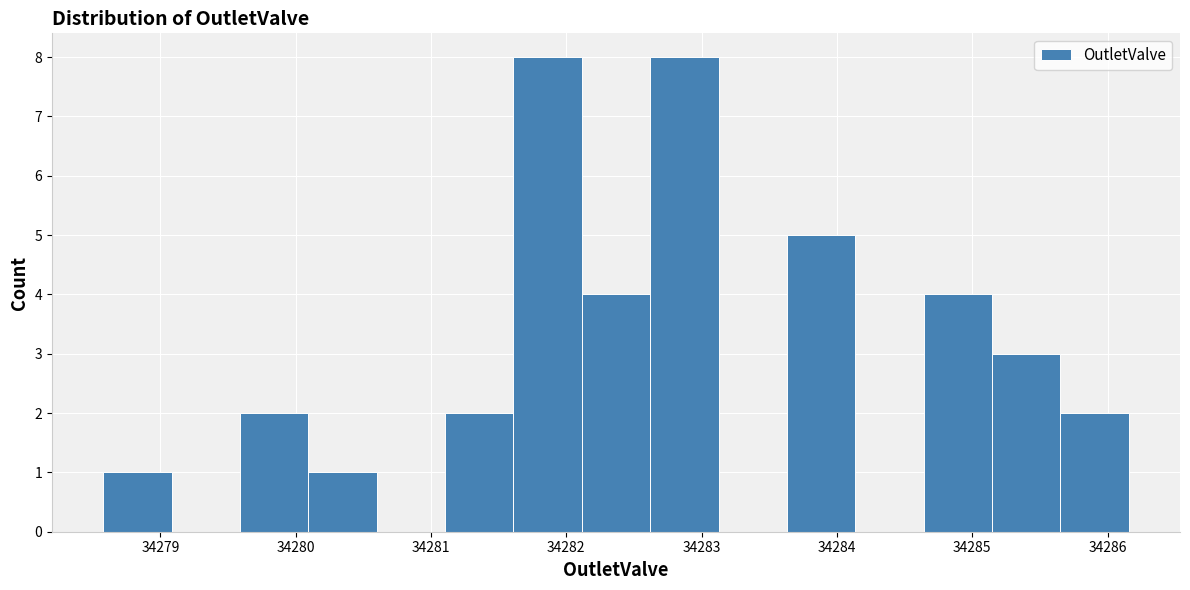

Reading left to right, transcribe this chart: for each bar, give the range it covers on the x-axis and its height. Neither the bar edges nor the heights are printed on the chart, so give them approximately, as read against the axes.

34278.6 to 34279.1: 1
34279.1 to 34279.6: 0
34279.6 to 34280.1: 2
34280.1 to 34280.6: 1
34280.6 to 34281.1: 0
34281.1 to 34281.6: 2
34281.6 to 34282.1: 8
34282.1 to 34282.6: 4
34282.6 to 34283.1: 8
34283.1 to 34283.6: 0
34283.6 to 34284.1: 5
34284.1 to 34284.6: 0
34284.6 to 34285.1: 4
34285.1 to 34285.7: 3
34285.7 to 34286.2: 2